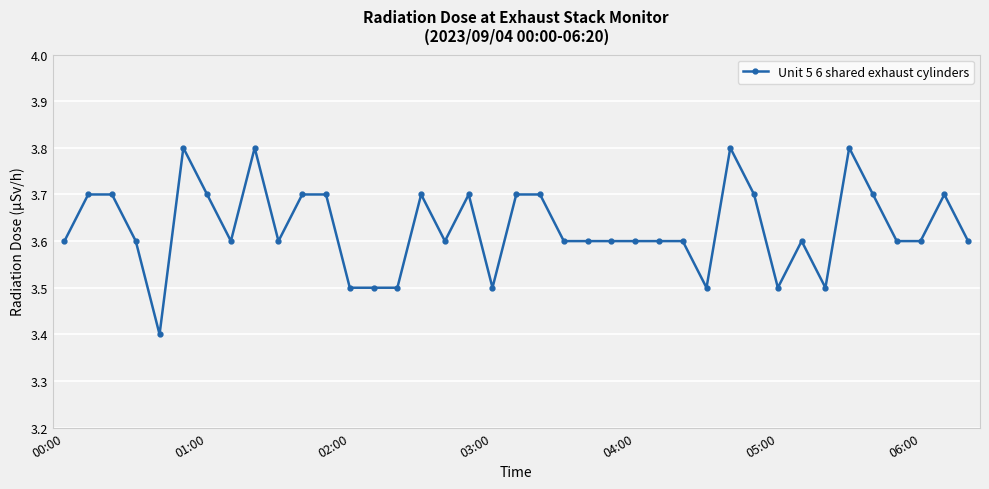

How many values are between 3 and 4?

39